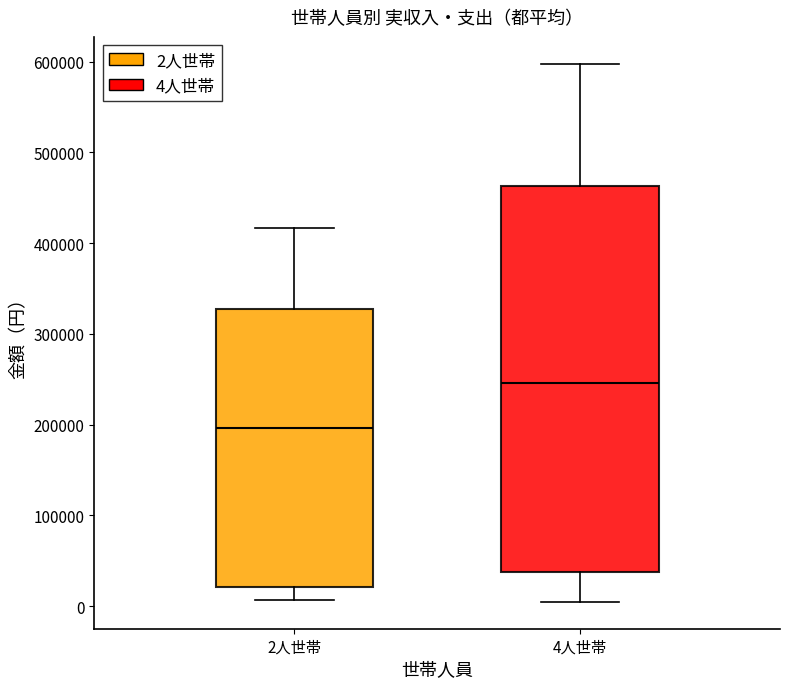

Comparing the boxes themselves (not the whiskers), which one is the tallest?

4人世帯